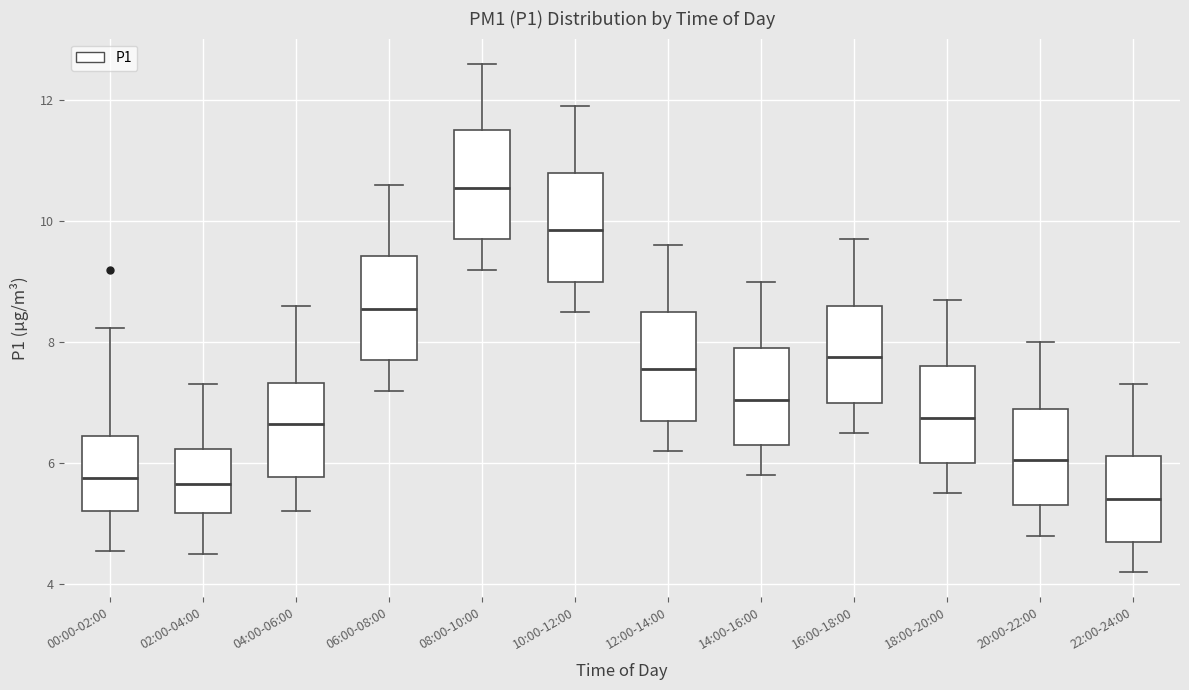

Which box has the highest median line?

08:00-10:00